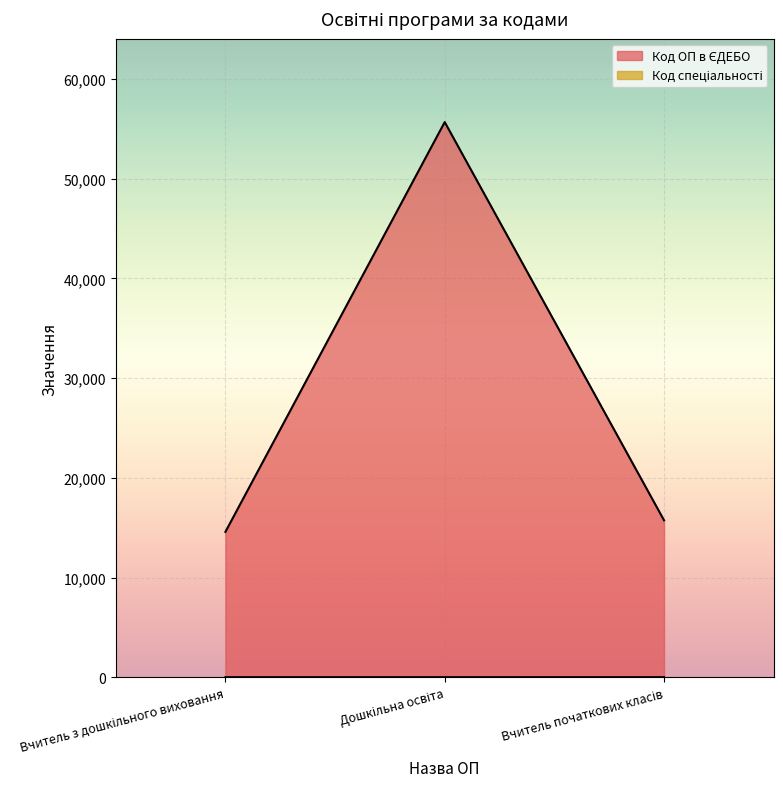

How many lines are shown in the chart?

2